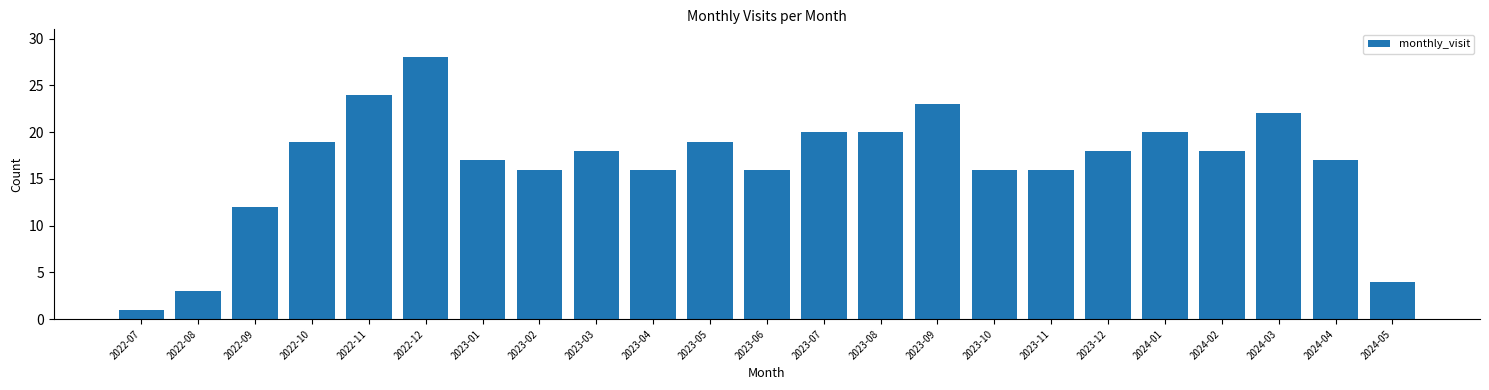

Reading left to right, list all the values displayed in this chart.

2022-07=1	2022-08=3	2022-09=12	2022-10=19	2022-11=24	2022-12=28	2023-01=17	2023-02=16	2023-03=18	2023-04=16	2023-05=19	2023-06=16	2023-07=20	2023-08=20	2023-09=23	2023-10=16	2023-11=16	2023-12=18	2024-01=20	2024-02=18	2024-03=22	2024-04=17	2024-05=4